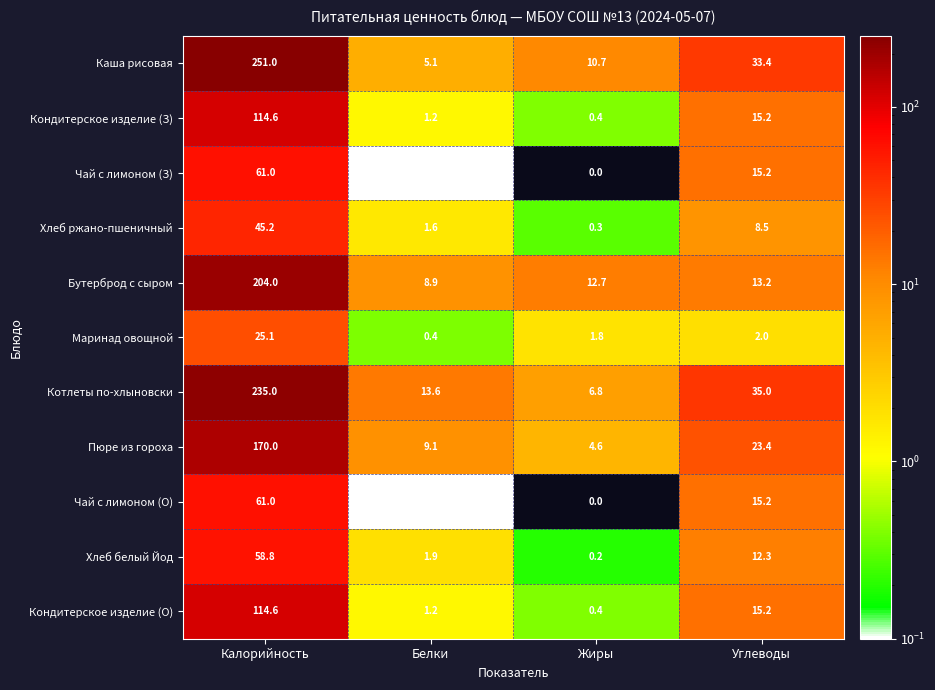

What is the lowest value of the Маринад овощной series?

0.4